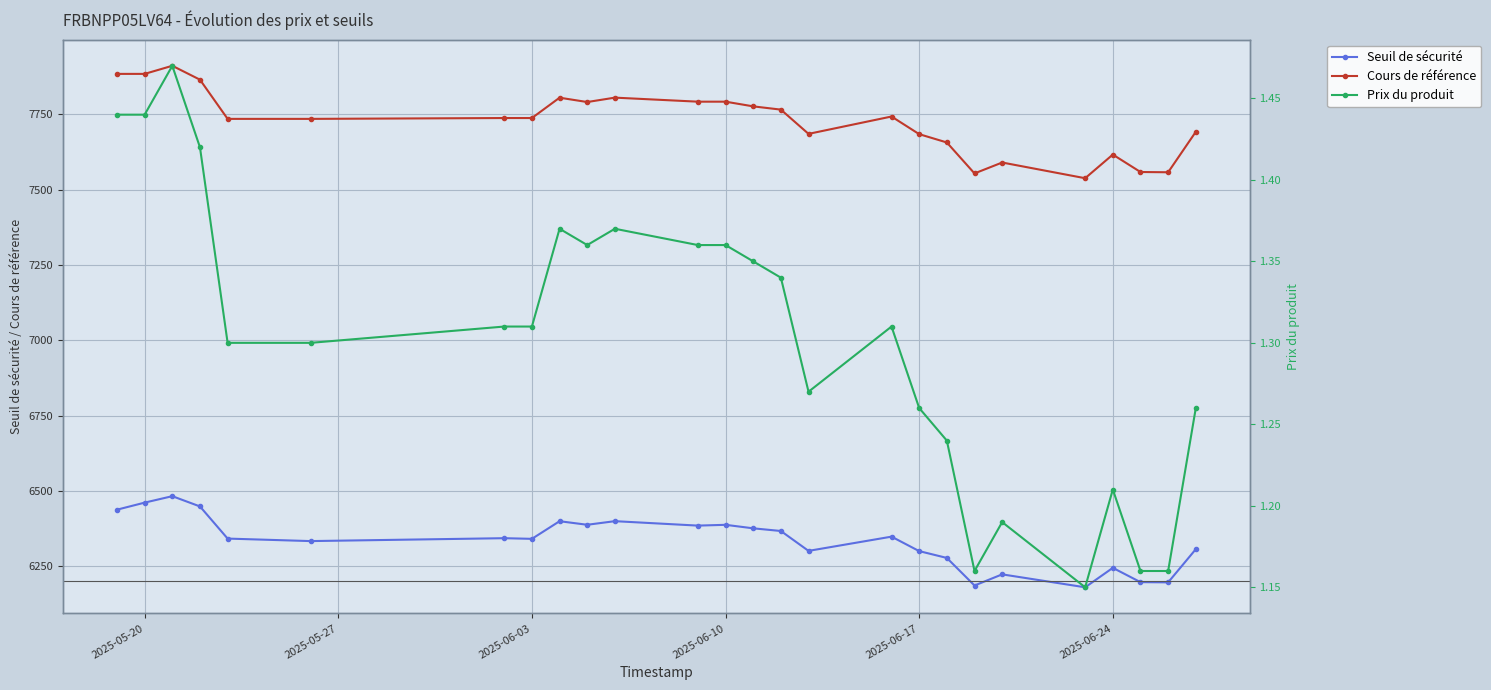

True or false: Cours de référence has more than 2 interior local peaks.

True